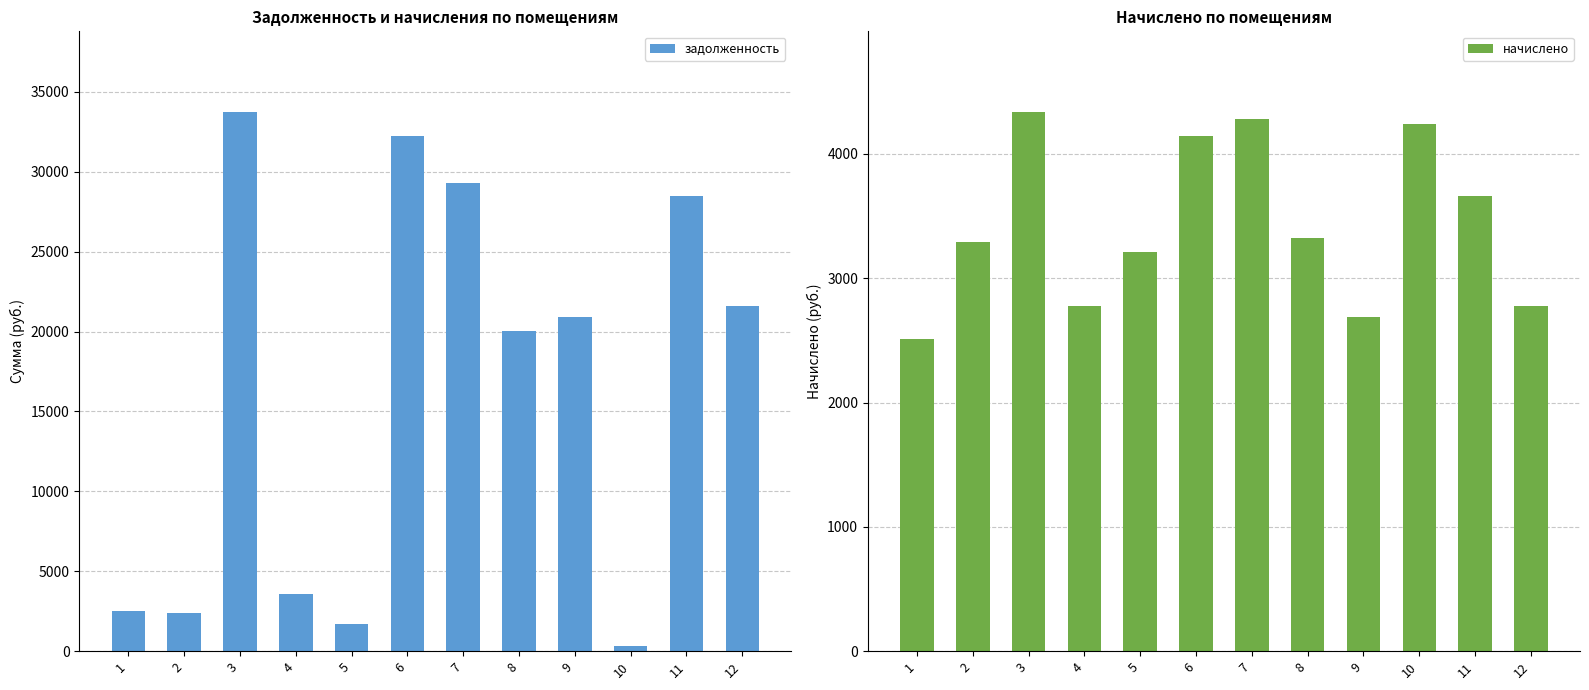

Reading left to right, extract all data points from this chart.

задолженность: 1=2485.8	2=2417.7	3=33725.2	4=3554.0	5=1726.6	6=32216.6	7=29321.8	8=20003.2	9=20888.2	10=353.4	11=28508.6	12=21628.7
начислено: 1=2507.8	2=3289.2	3=4335.6	4=2777.6	5=3211.0	6=4141.7	7=4283.8	8=3323.3	9=2685.4	10=4241.0	11=3664.9	12=2780.5